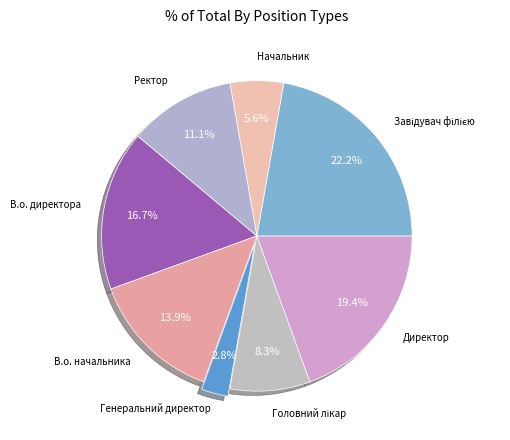

Which has a higher value, Директор or В.о. начальника?

Директор